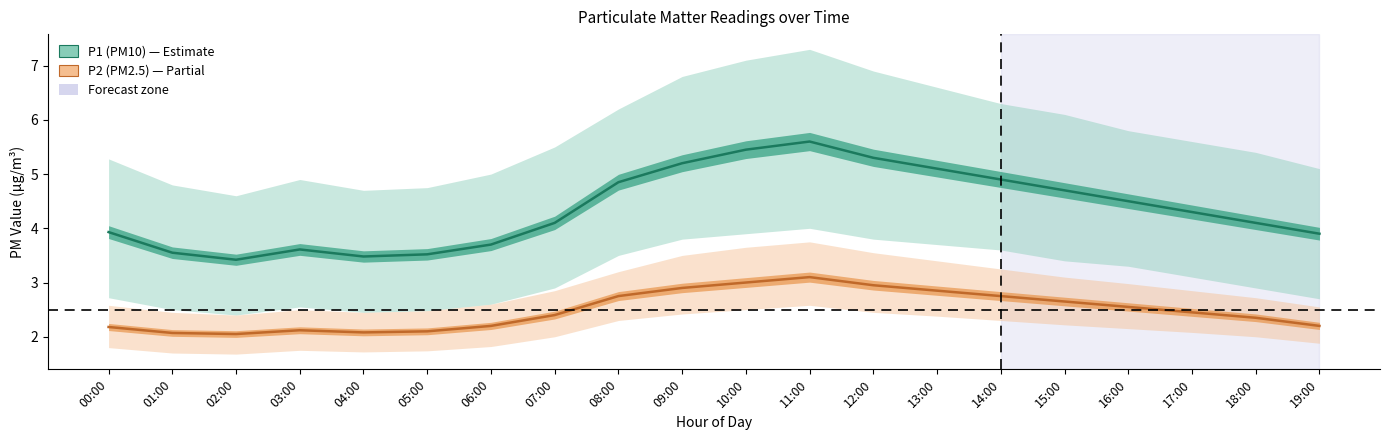

Reading left to right, transcribe all the data shown in this chart.

P1 (PM10): 00:00=3.9	01:00=3.5	02:00=3.4	03:00=3.6	04:00=3.5	05:00=3.5	06:00=3.7	07:00=4.1	08:00=4.8	09:00=5.2	10:00=5.5	11:00=5.6	12:00=5.3	13:00=5.1	14:00=4.9	15:00=4.7	16:00=4.5	17:00=4.3	18:00=4.1	19:00=3.9
P2 (PM2.5): 00:00=2.2	01:00=2.1	02:00=2.0	03:00=2.1	04:00=2.1	05:00=2.1	06:00=2.2	07:00=2.4	08:00=2.8	09:00=2.9	10:00=3.0	11:00=3.1	12:00=3.0	13:00=2.9	14:00=2.8	15:00=2.6	16:00=2.5	17:00=2.5	18:00=2.4	19:00=2.2